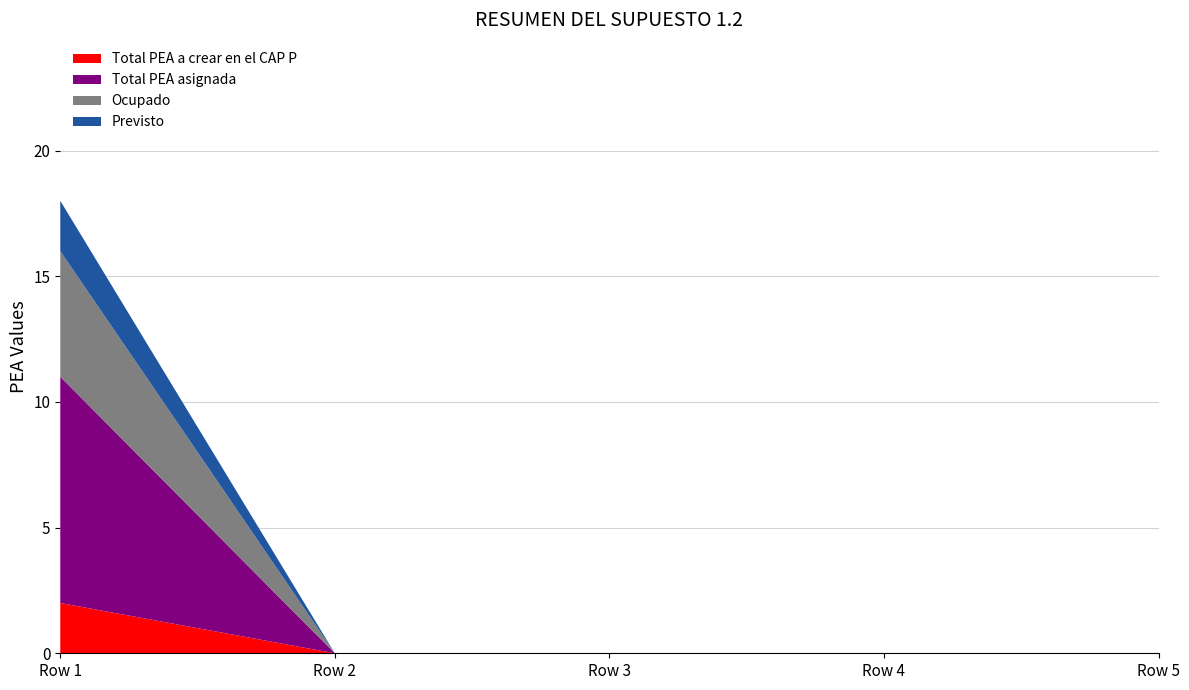

Reading left to right, extract all data points from this chart.

Total PEA a crear en el CAP P: 2	0	0	0	0
Total PEA asignada: 9	0	0	0	0
Ocupado: 5	0	0	0	0
Previsto: 2	0	0	0	0